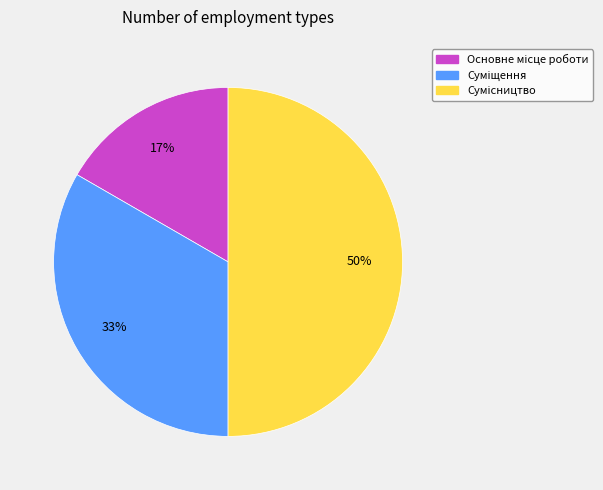

To the nearest percent, what is the difference between the largest and smallest slice percentages?

33%